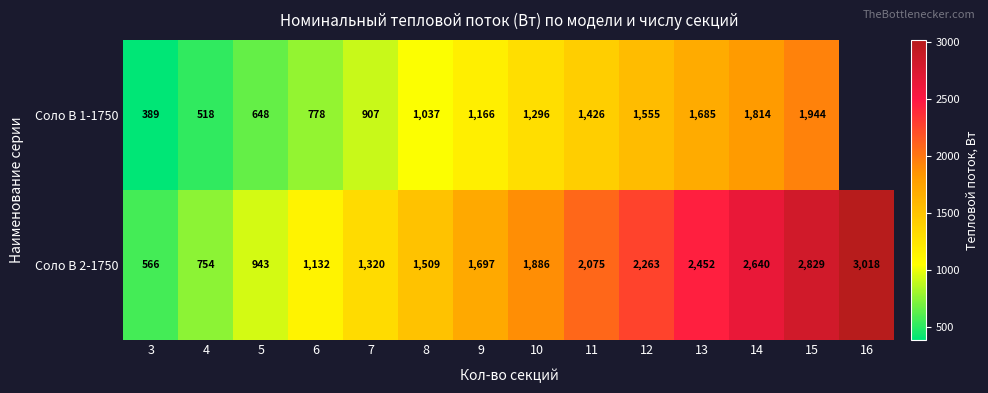

Between 4 and 14, which series saw the biggest shift?

Соло В 2-1750